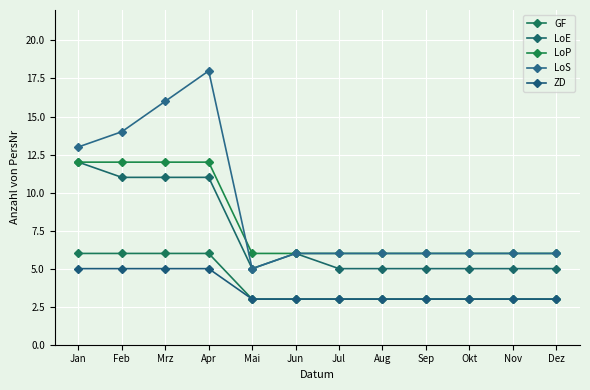

Between Dez and Apr, which is larger?

Apr